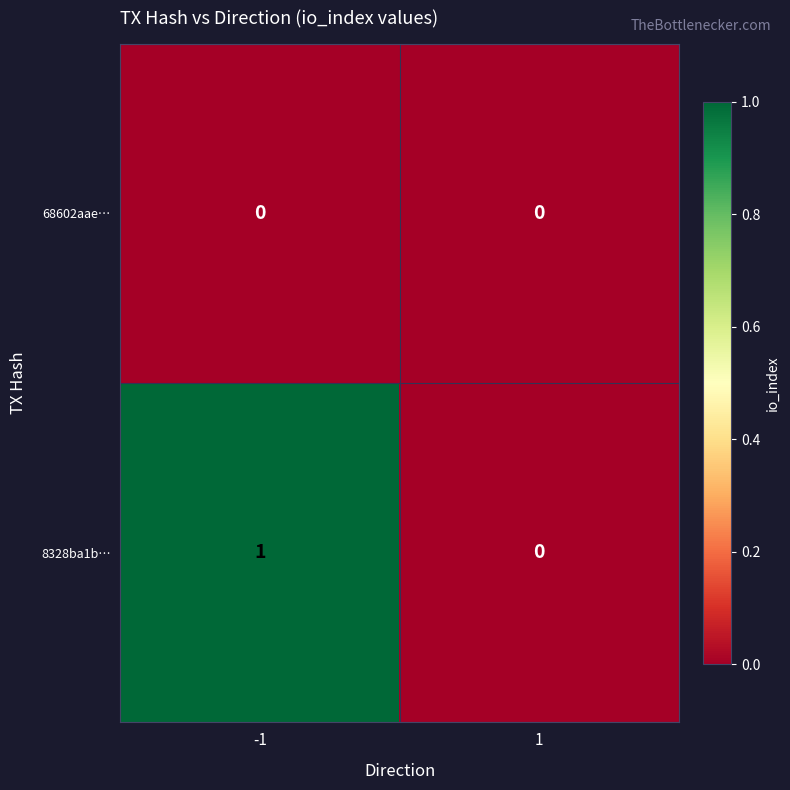

Is it true that 68602aae… equals 0 at 1?

True